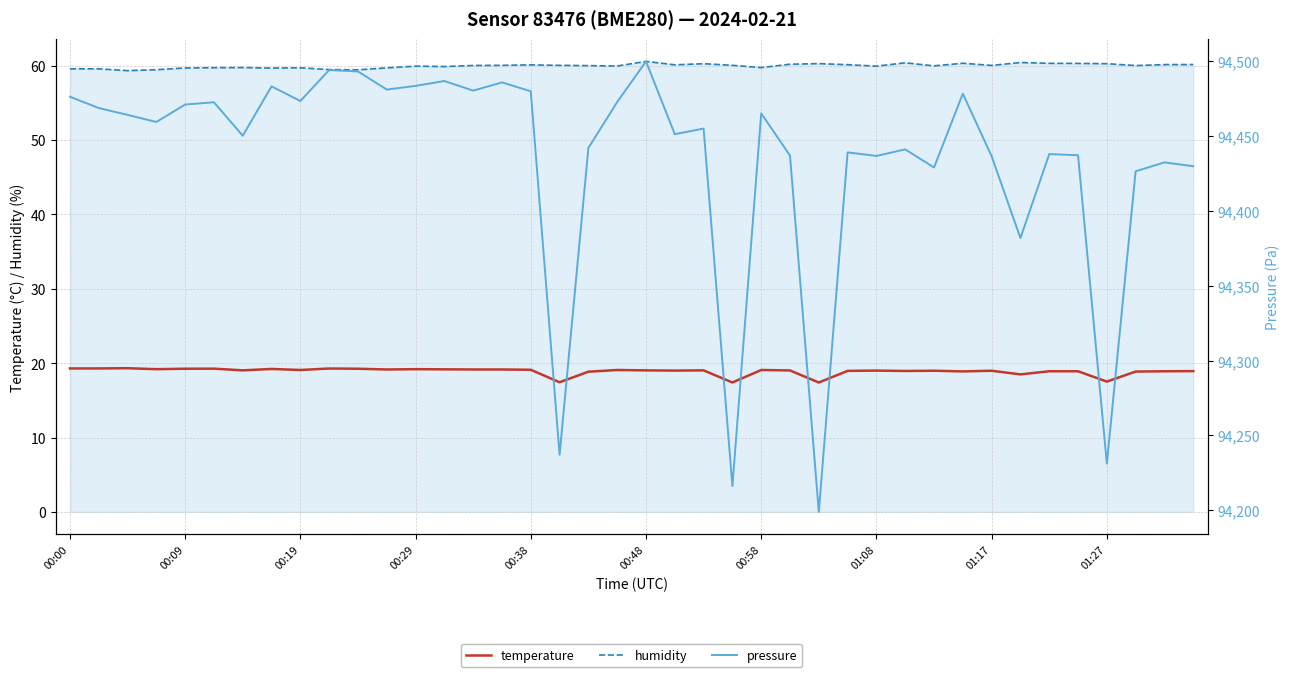

True or false: pressure has more than 2 points higher than both neighbors.

True